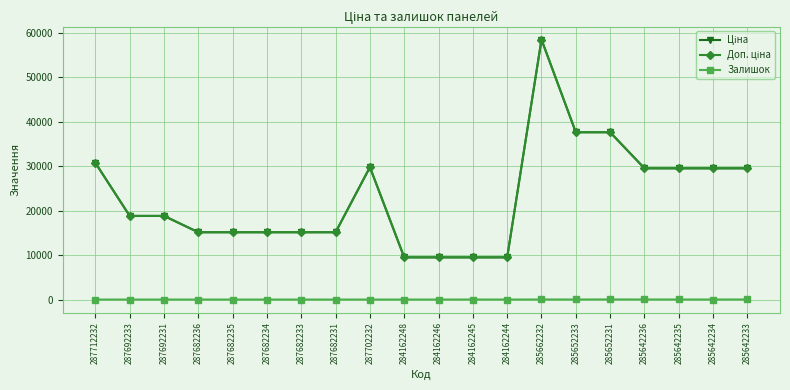

Where is Ціна nearest to the value 33953?

287712232